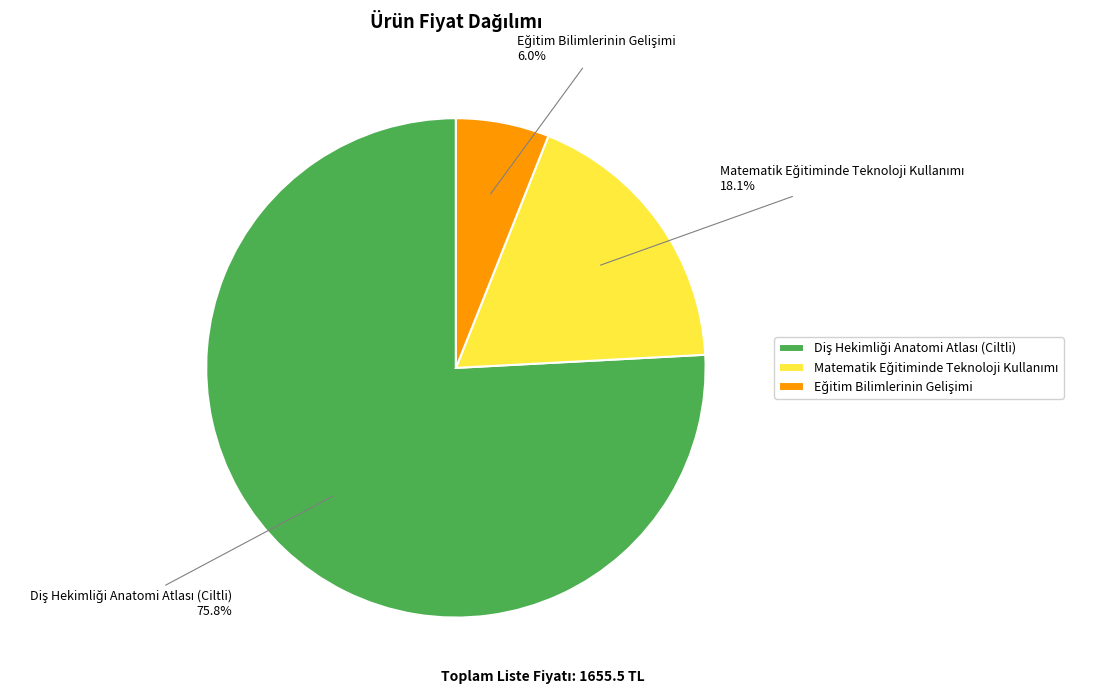

Is there a majority slice in this chart?

Yes